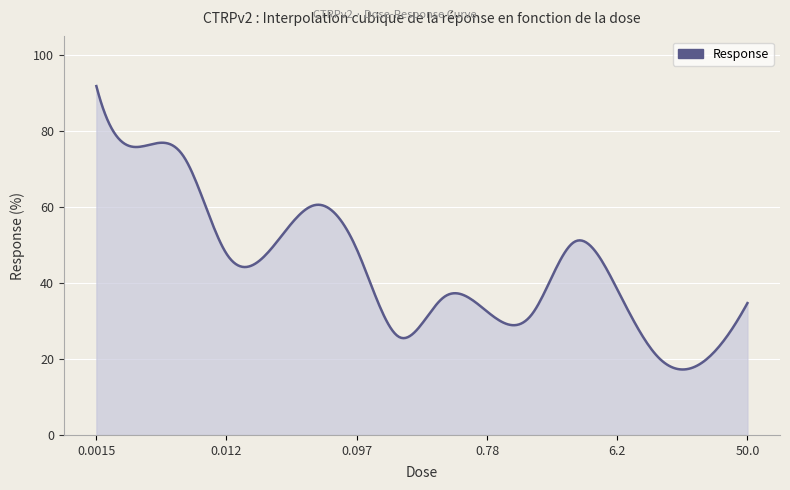

How many series are shown in this chart?

1